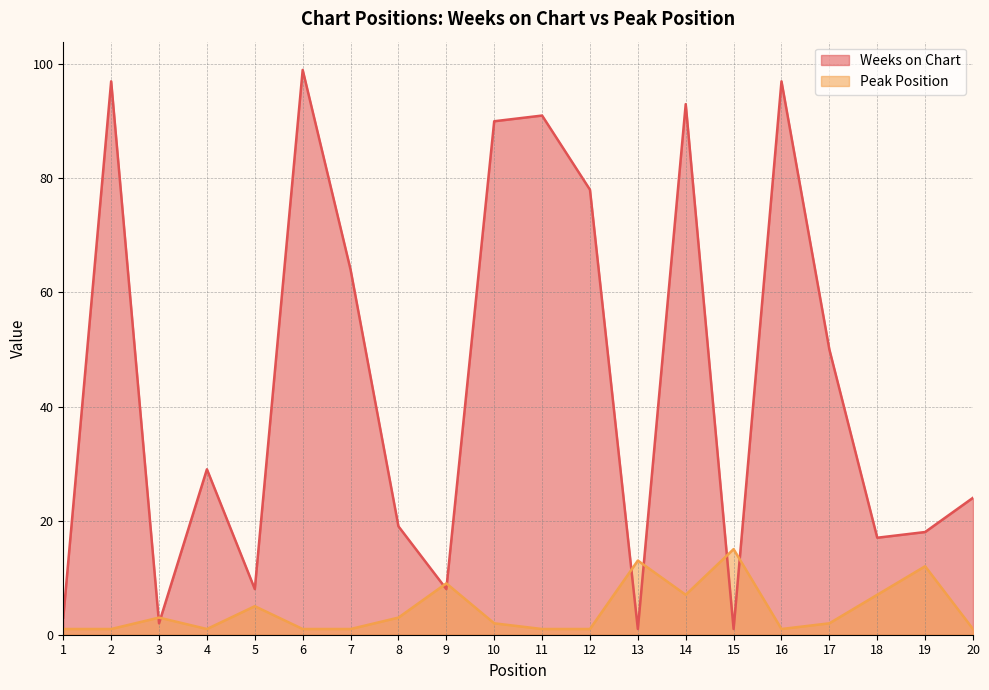

What is the difference between the maximum and minimum values in the Peak Position series?

14